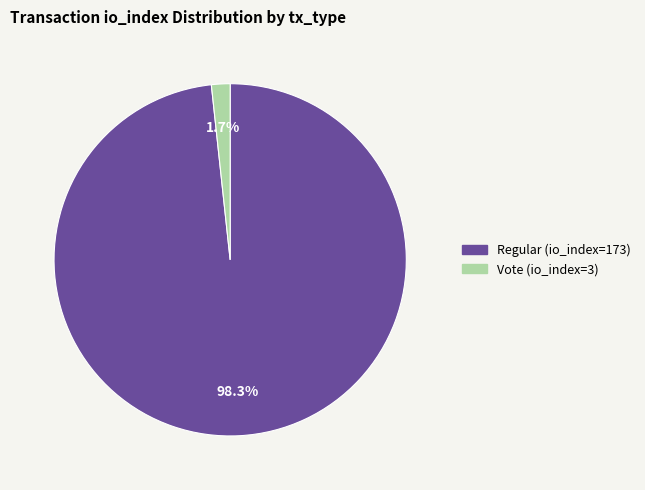

What is the smallest slice in the pie chart?

Vote (io_index=3)